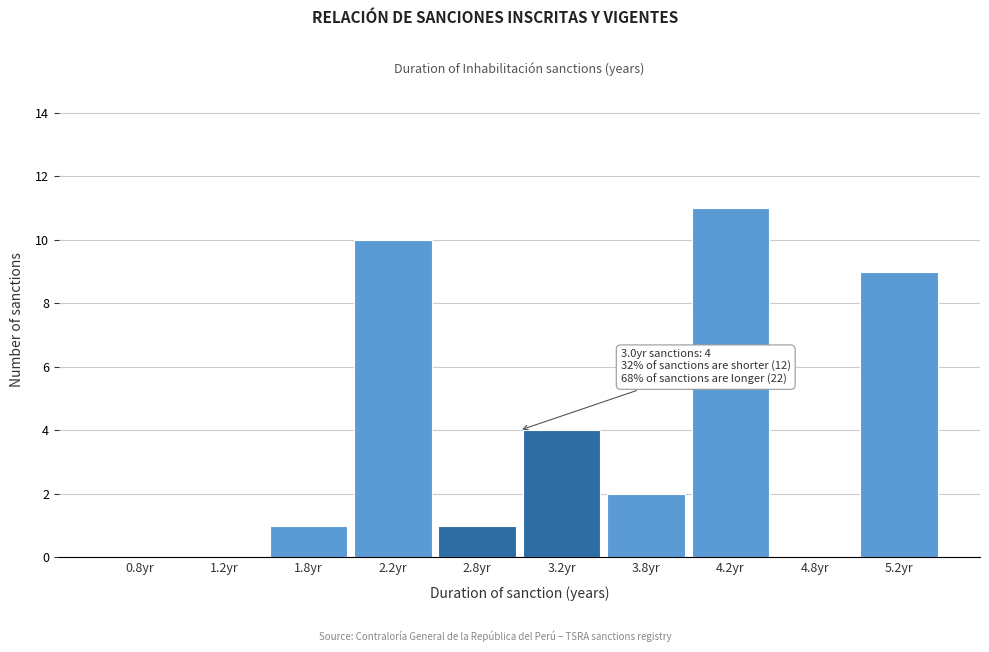

Which range on the x-axis has the tallest bar?

4.0 to 4.5